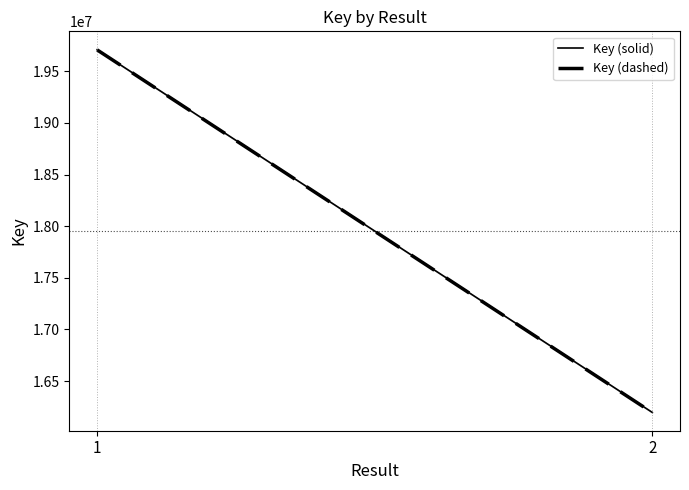

Rank the series by their maximum value, from highest to lowest.

Key (solid), Key (dashed)